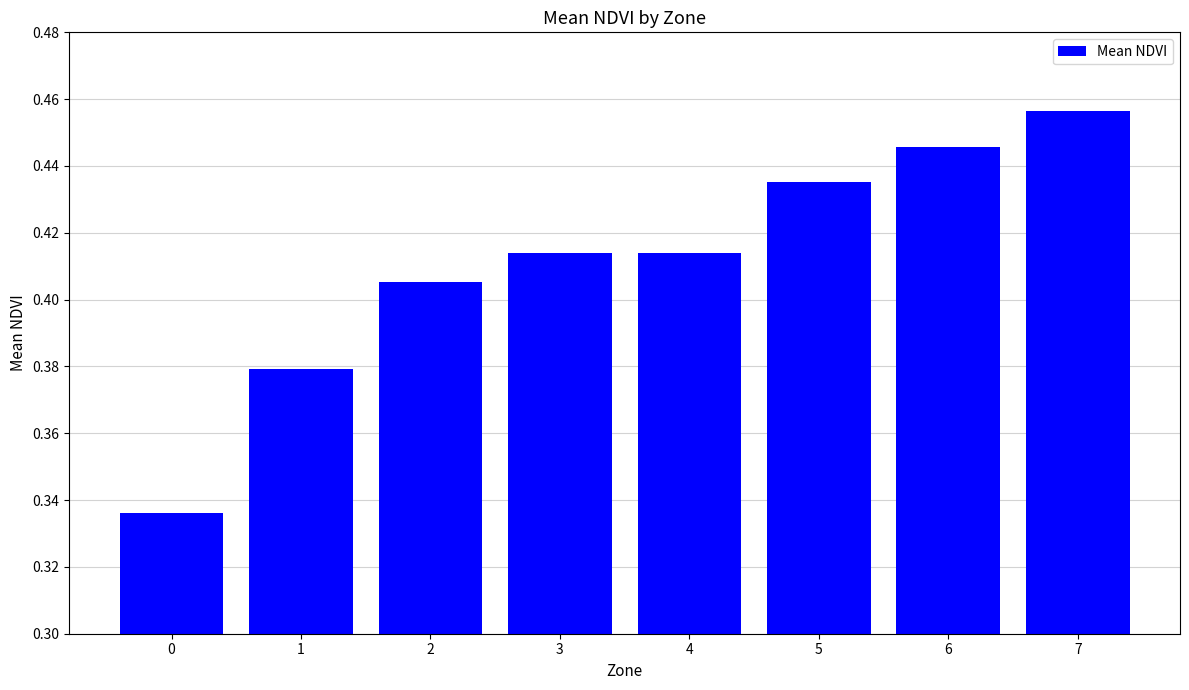

How many values are between 0 and 1?

8